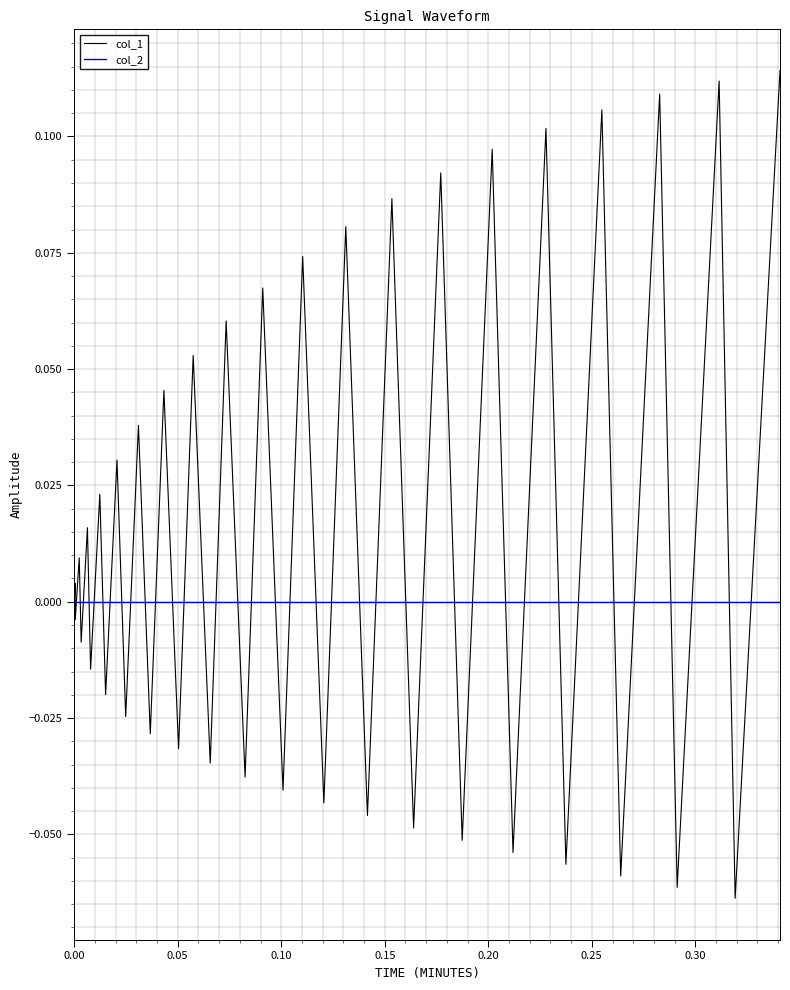

List the series in order of their overall mean, lowest first.

col_2, col_1